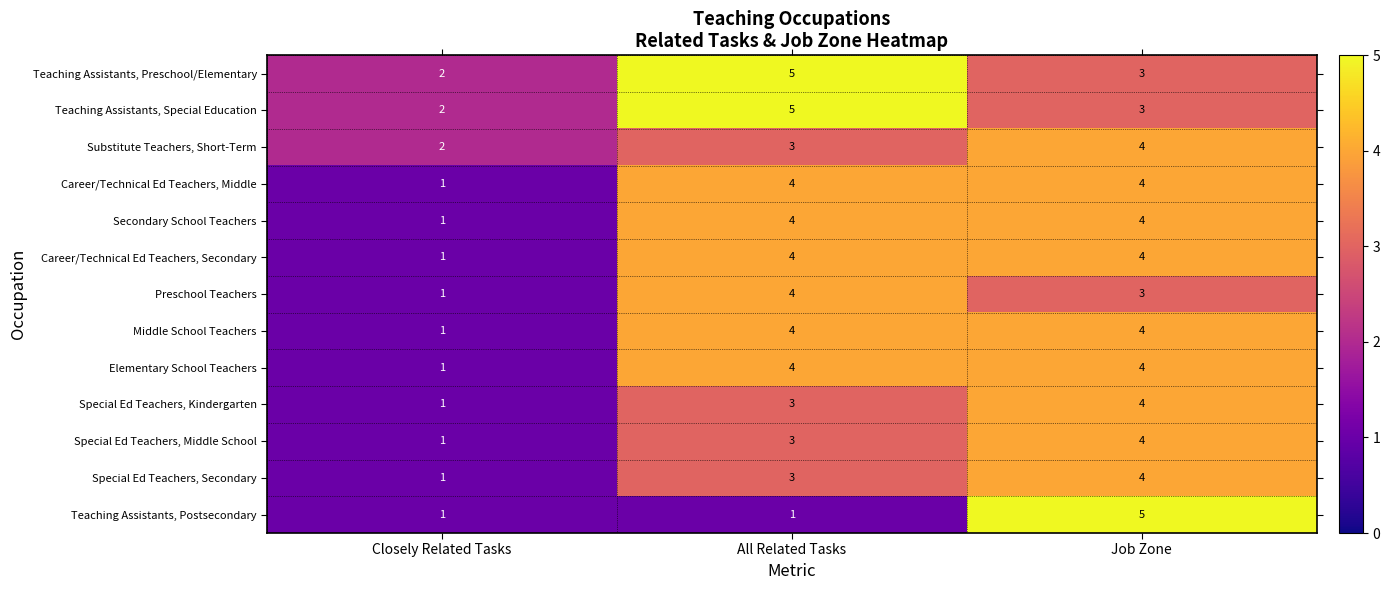

What is the difference between the highest and lowest values at All Related Tasks?

4